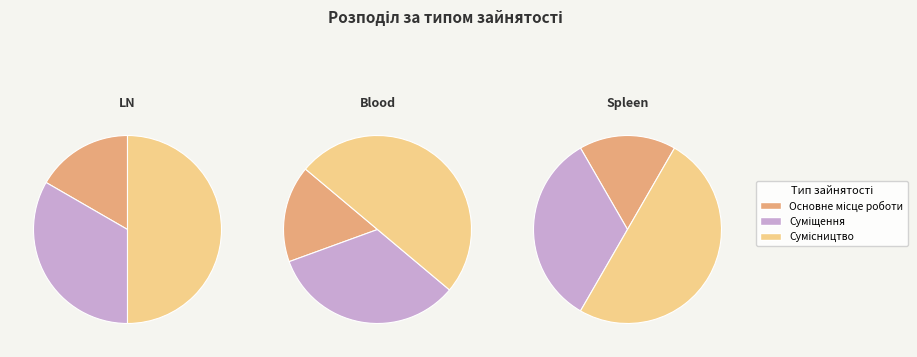

What is the change in value from Основне місце роботи to Сумісництво?

+2